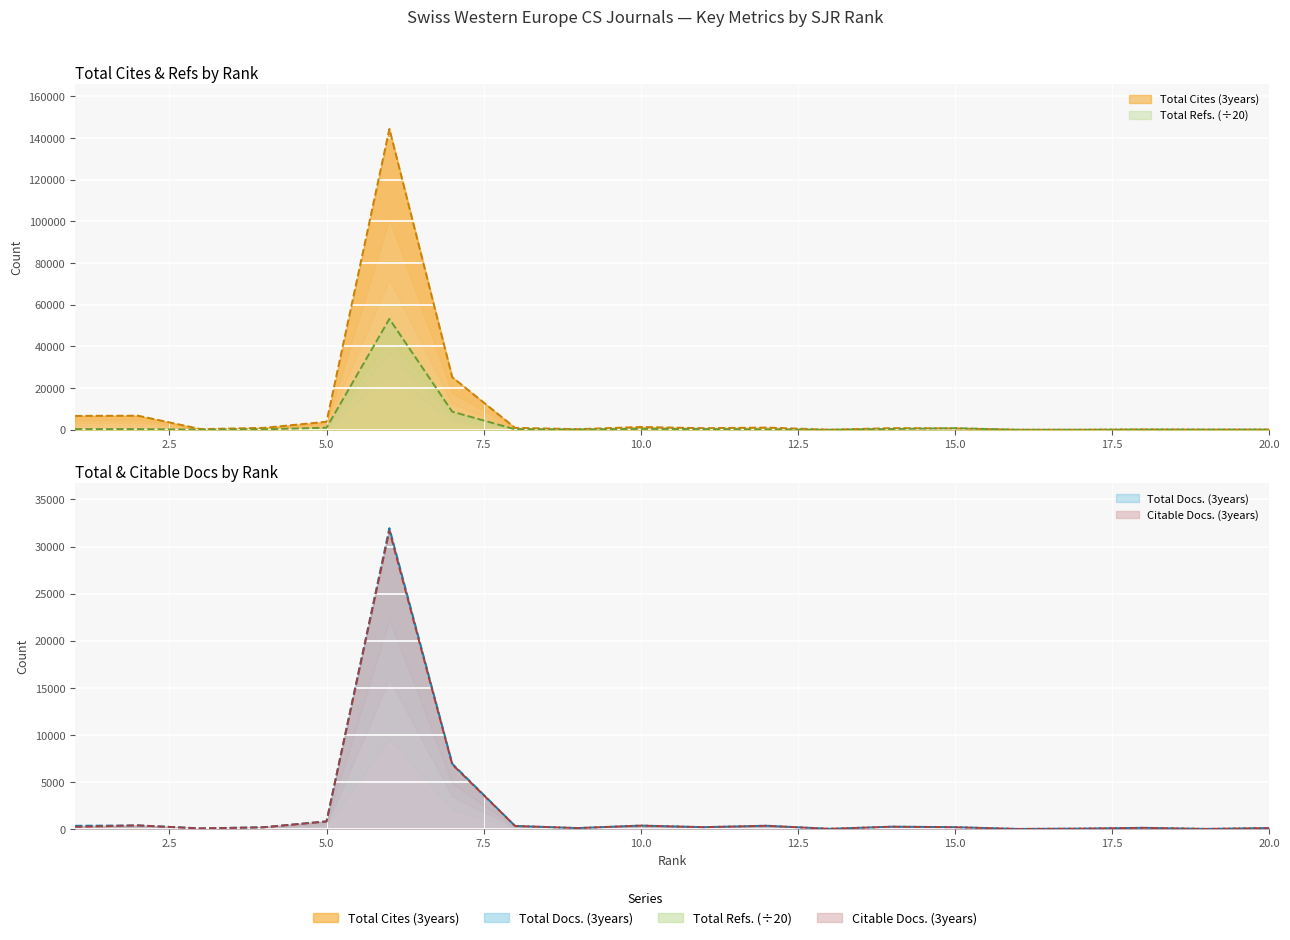

The value of Total Docs. (3years) at 20 is 102.0. True or false?

True